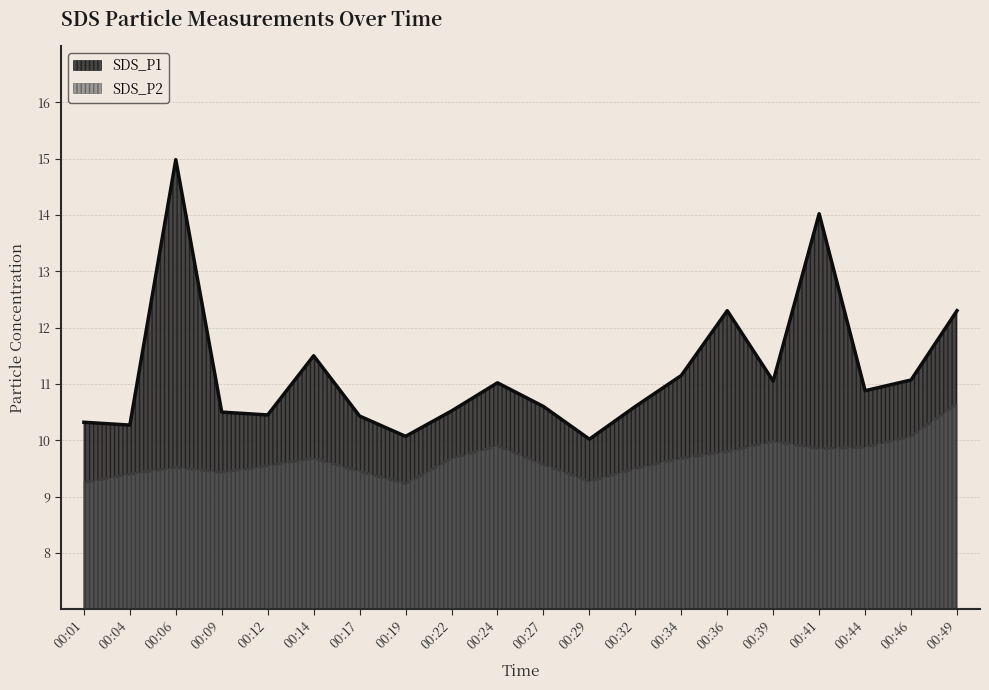

Reading left to right, transcribe all the data shown in this chart.

SDS_P1: 10.3	10.3	15.0	10.5	10.4	11.5	10.4	10.1	10.5	11.0	10.6	10.0	10.6	11.2	12.3	11.1	14.0	10.9	11.1	12.3
SDS_P2: 9.2	9.4	9.5	9.4	9.6	9.7	9.4	9.2	9.7	9.9	9.6	9.3	9.5	9.7	9.8	10.0	9.8	9.9	10.1	10.7